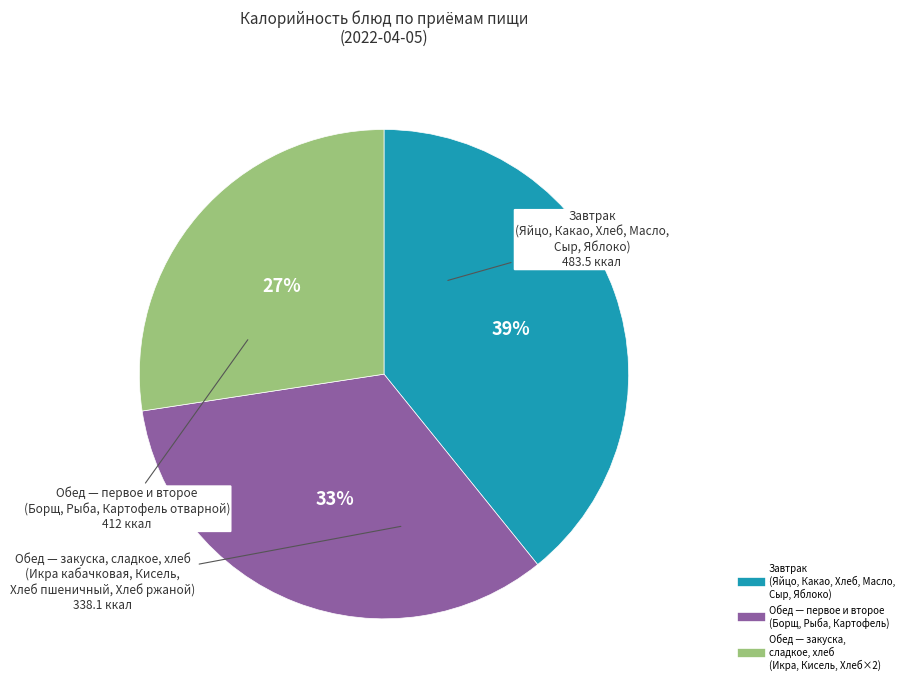

Is there a majority slice in this chart?

No